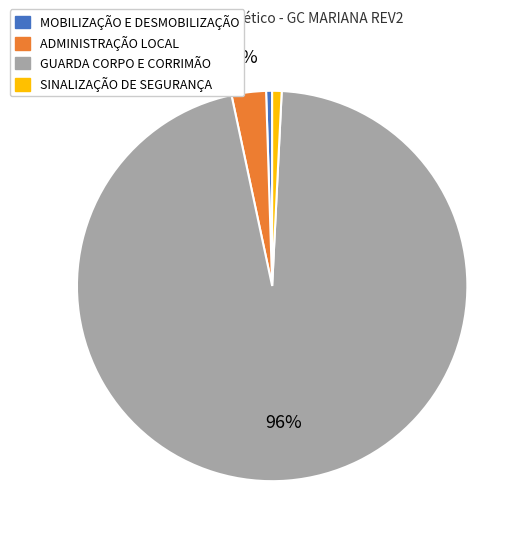

Between ADMINISTRAÇÃO LOCAL and MOBILIZAÇÃO E DESMOBILIZAÇÃO, which is larger?

ADMINISTRAÇÃO LOCAL